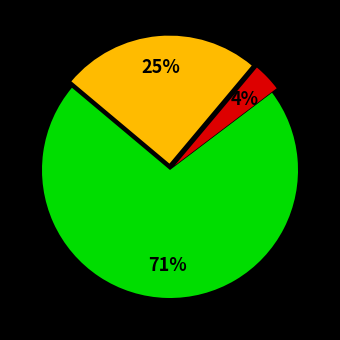

Is there a majority slice in this chart?

Yes